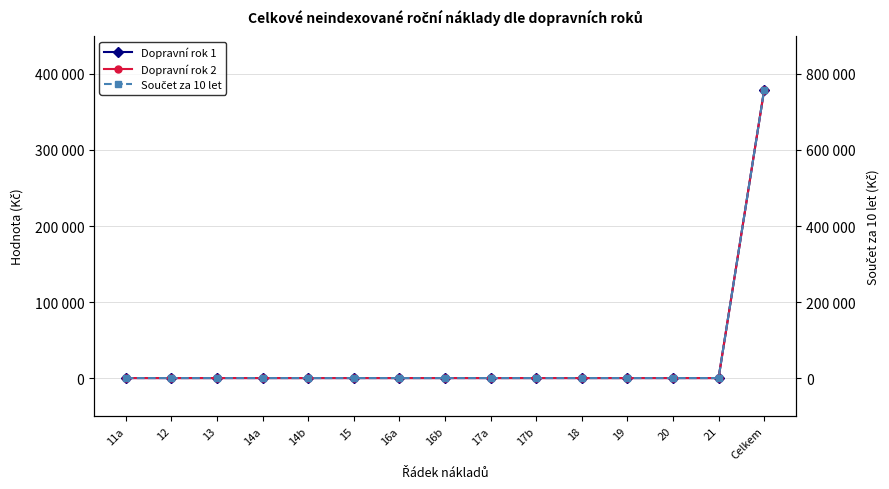

What is the maximum value shown in the chart?

757838